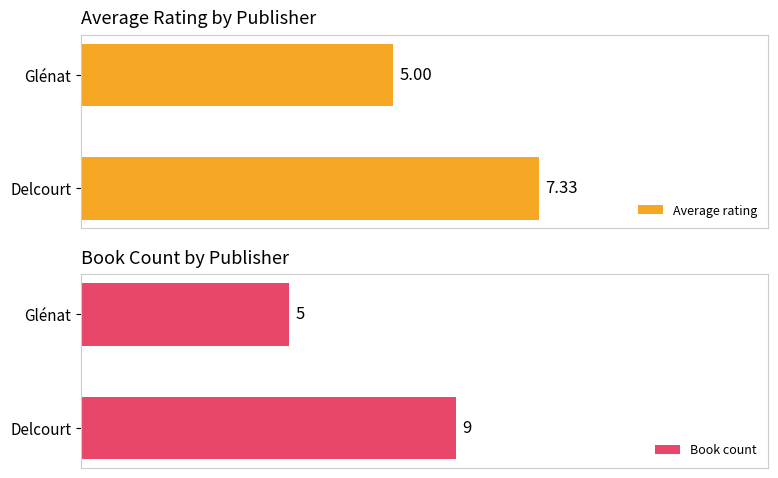

Which series has the largest total across all categories?

Average rating